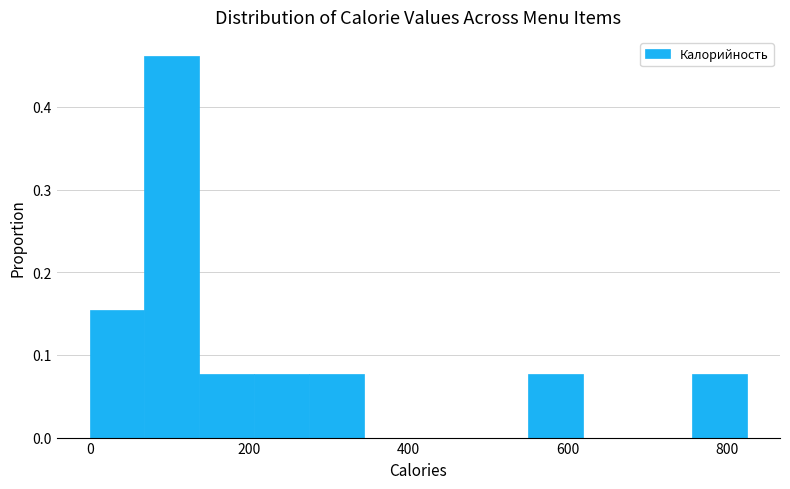

Read against the x-axis, roughly where is the centre of the tallest bar?

100